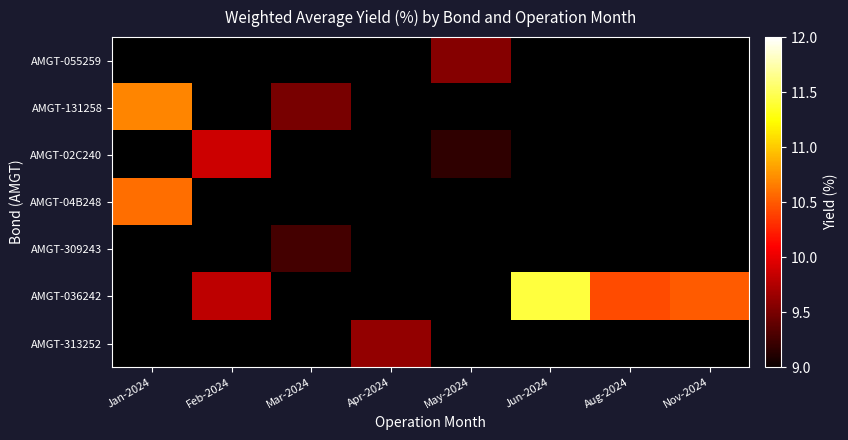

Count the number of categories in the chart.

8